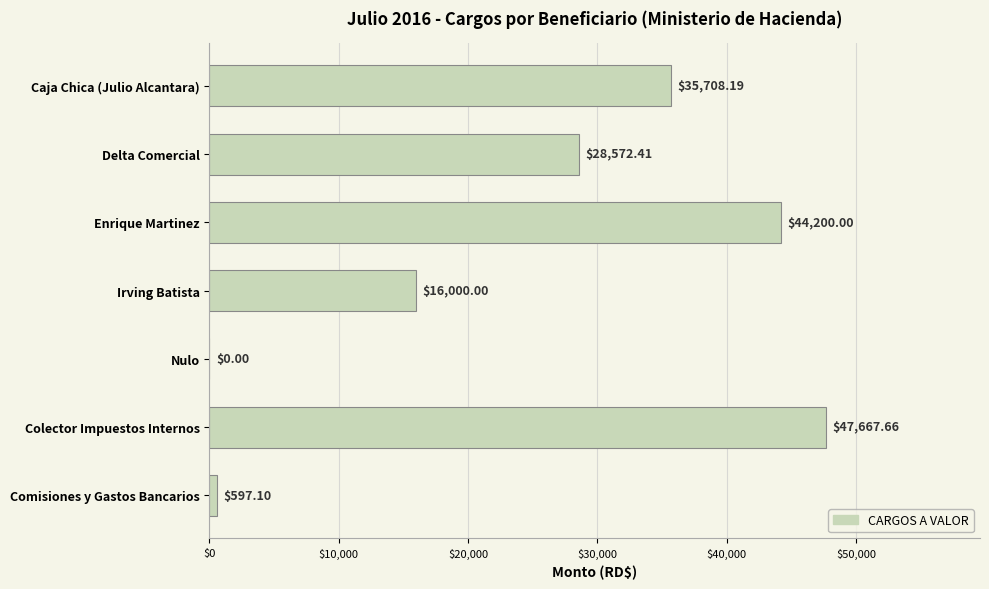

Which category has the highest value across all series?

Colector Impuestos Internos